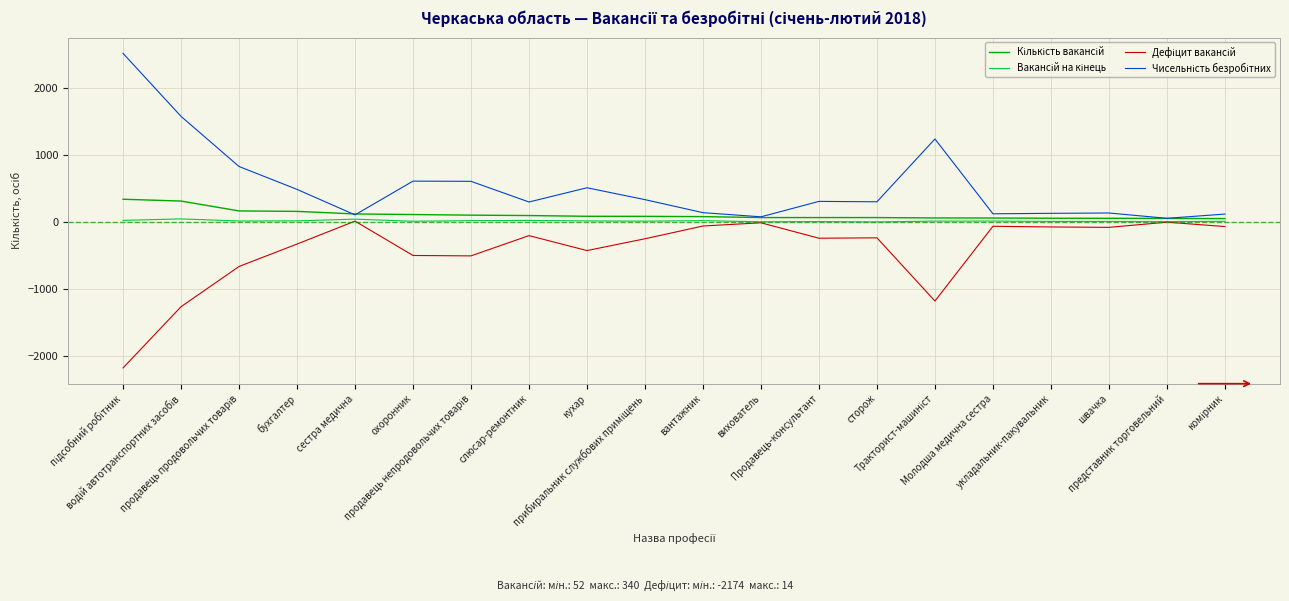

What is the minimum value shown in the chart?

-2174